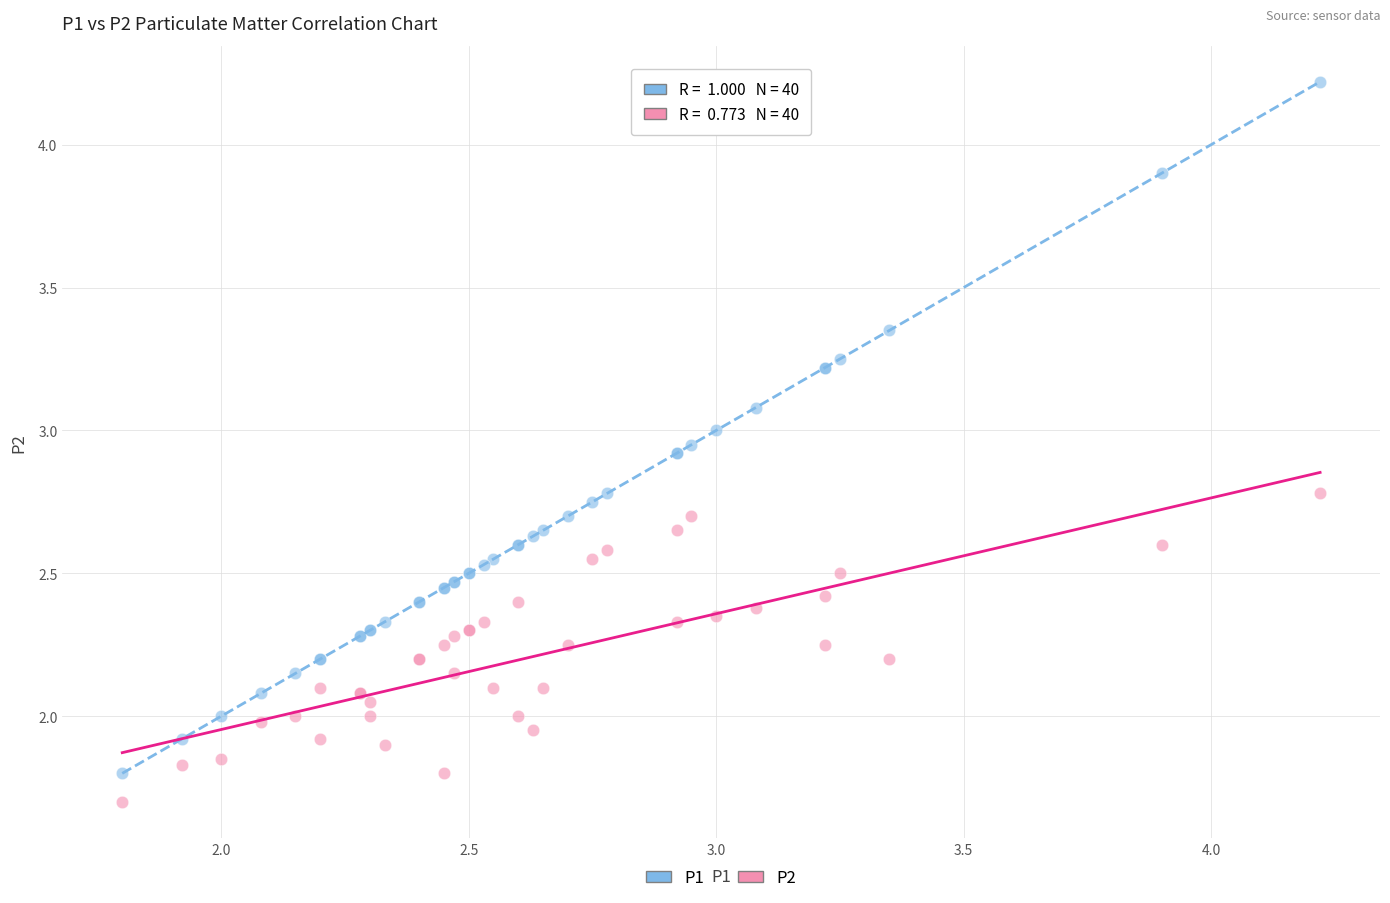

Which series contains the highest Y value?

P1